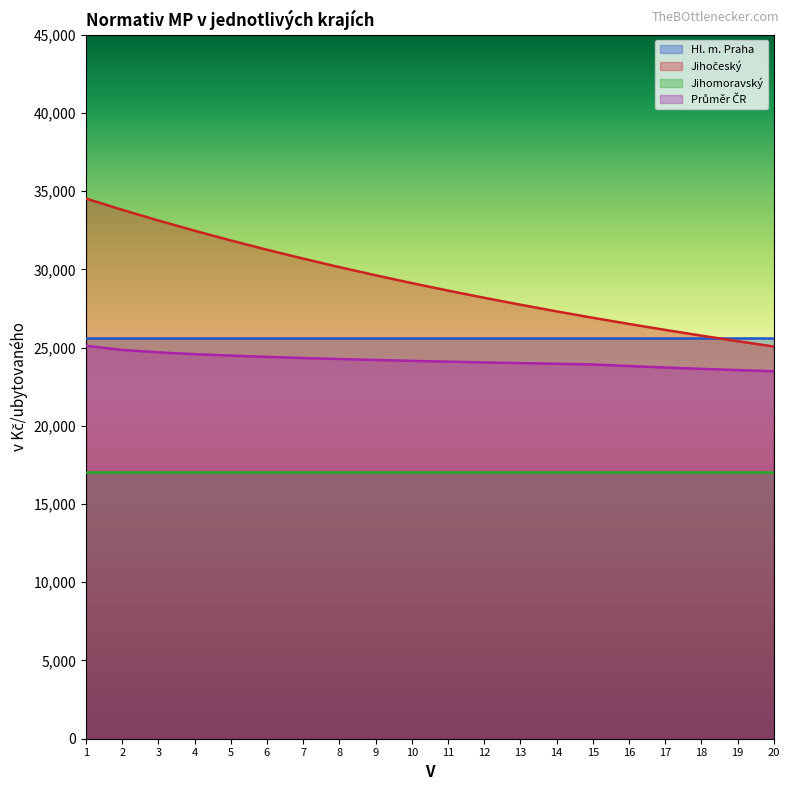

At which category is the sum across all series the highest?

1